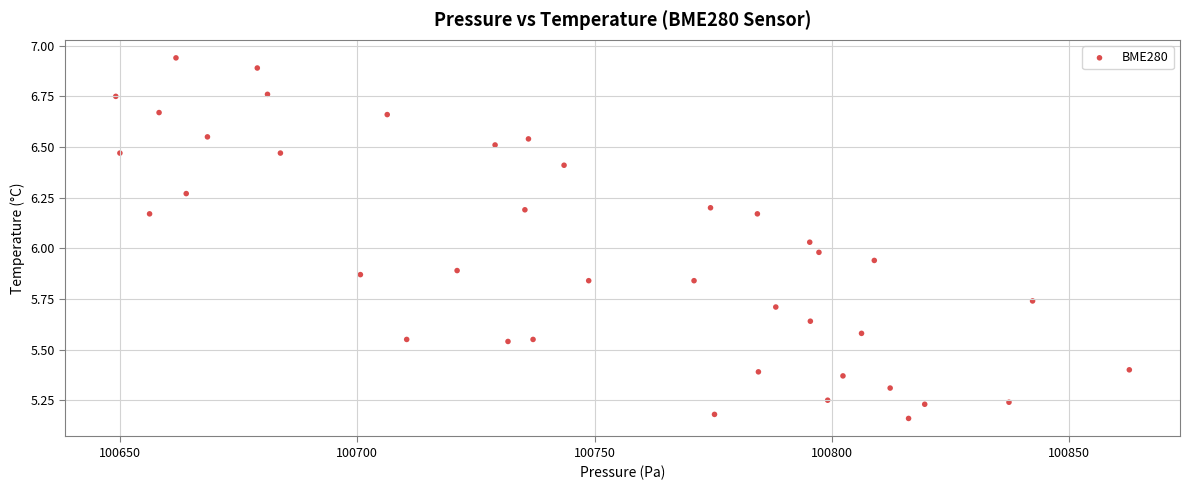

What is the range of Y values (max minus min)?

1.8